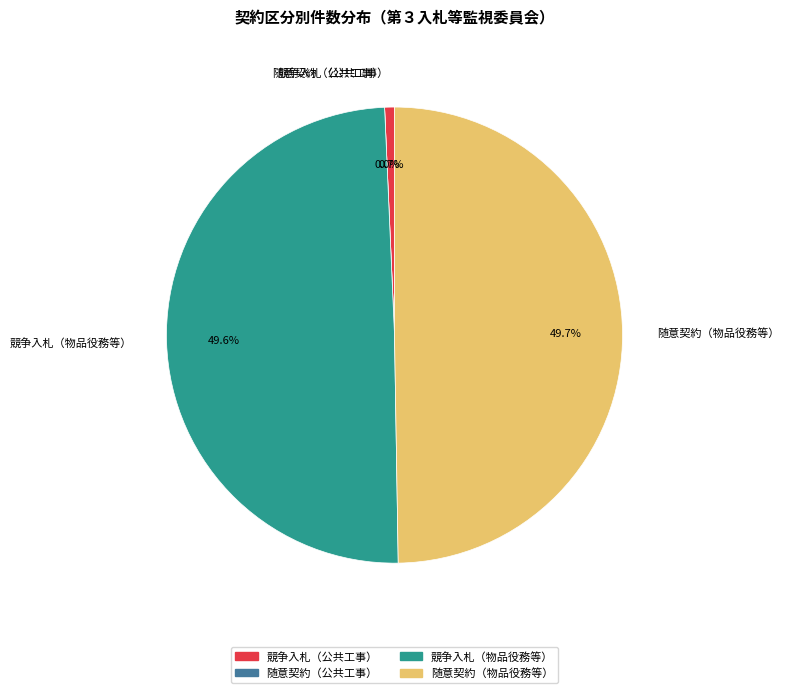

True or false: 随意契約（物品役務等） accounts for 50% of the total.

True